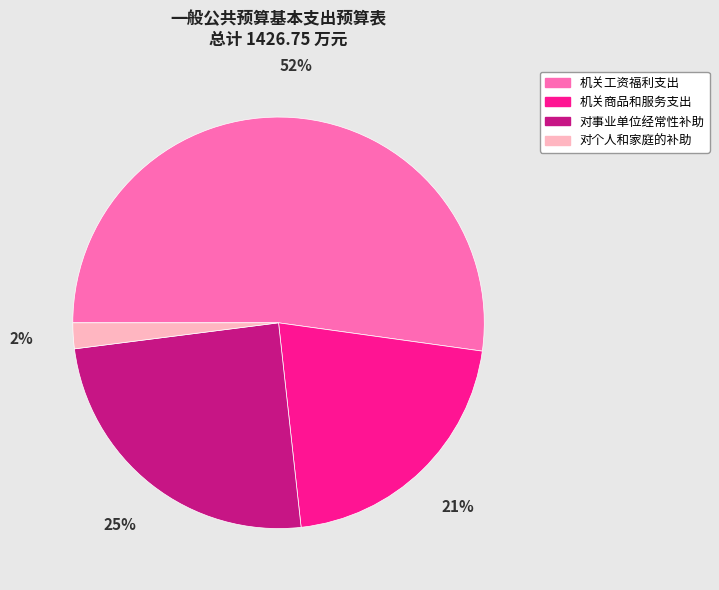

To the nearest percent, what is the average slice percentage?

25%